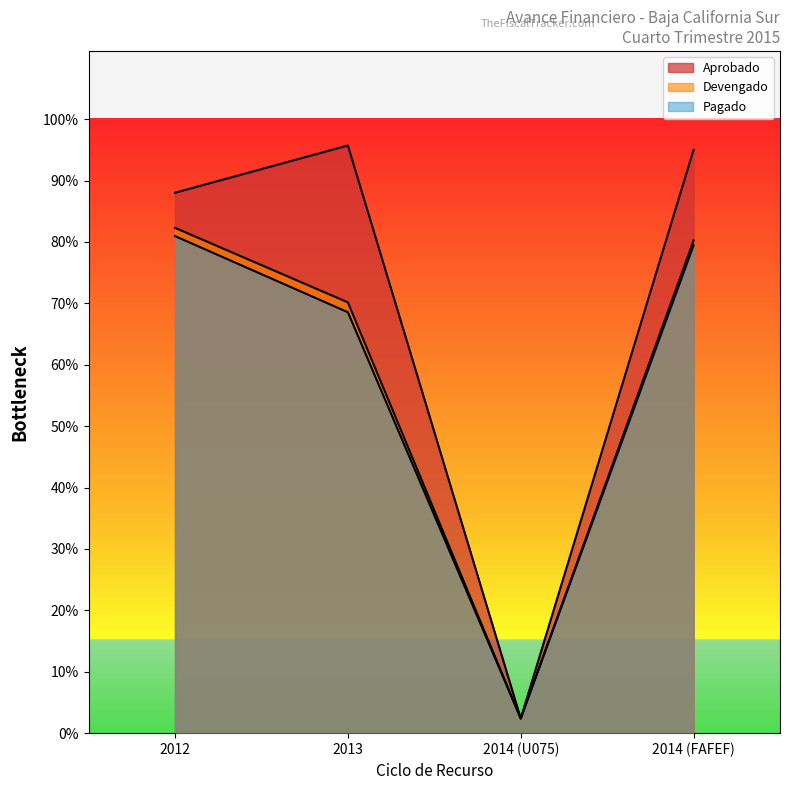

True or false: Pagado and Devengado cross at least once.

False